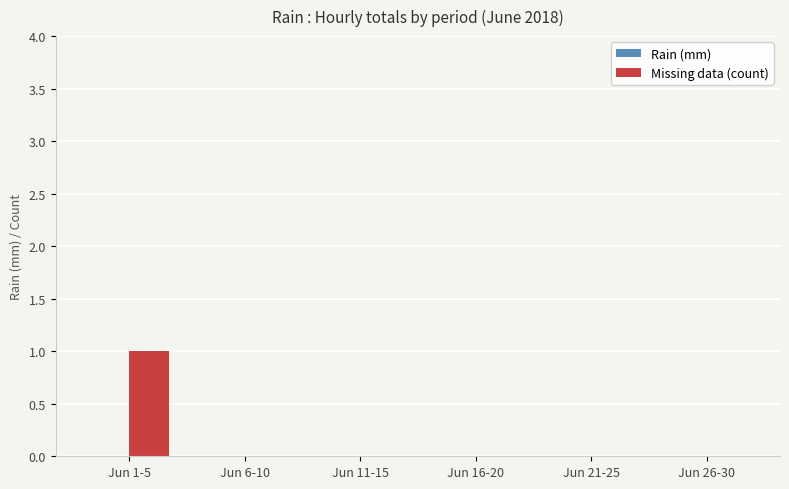

Which label corresponds to the largest value in the chart?

Jun 1-5